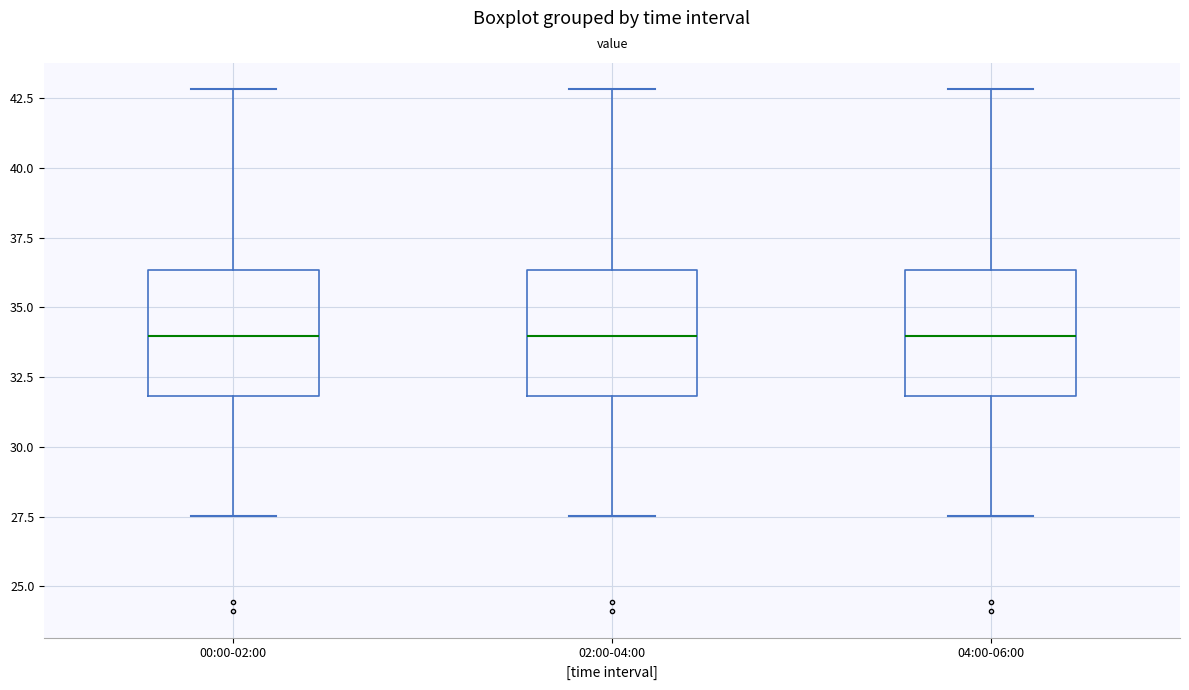

Reading left to right, transcribe this box plot: for each box, give where its median line is, the range the box spans, and where its two whiskers end, as read against the y-axis. The values are not printed on the chart, so give them approximately, as read against the axis.

00:00-02:00: median 34.0, box 32.0 to 36.5, whiskers 27.5 to 43.0
02:00-04:00: median 34.0, box 32.0 to 36.5, whiskers 27.5 to 43.0
04:00-06:00: median 34.0, box 32.0 to 36.5, whiskers 27.5 to 43.0